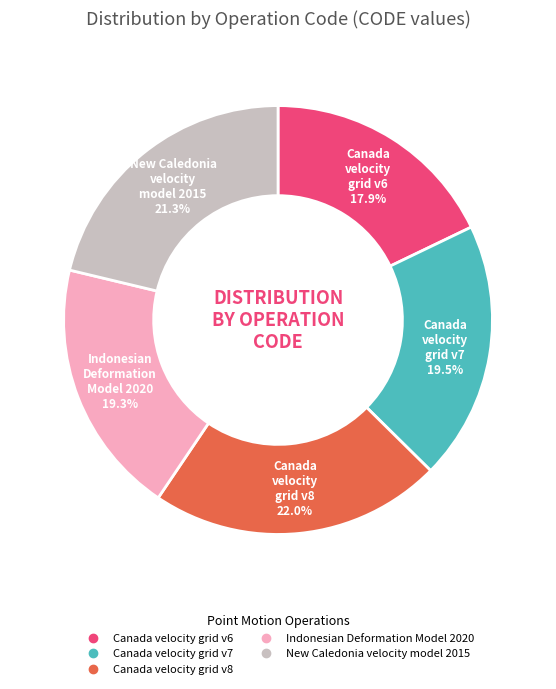

Is the sum of Canada velocity grid v7 and Indonesian Deformation Model 2020 greater than half?

No